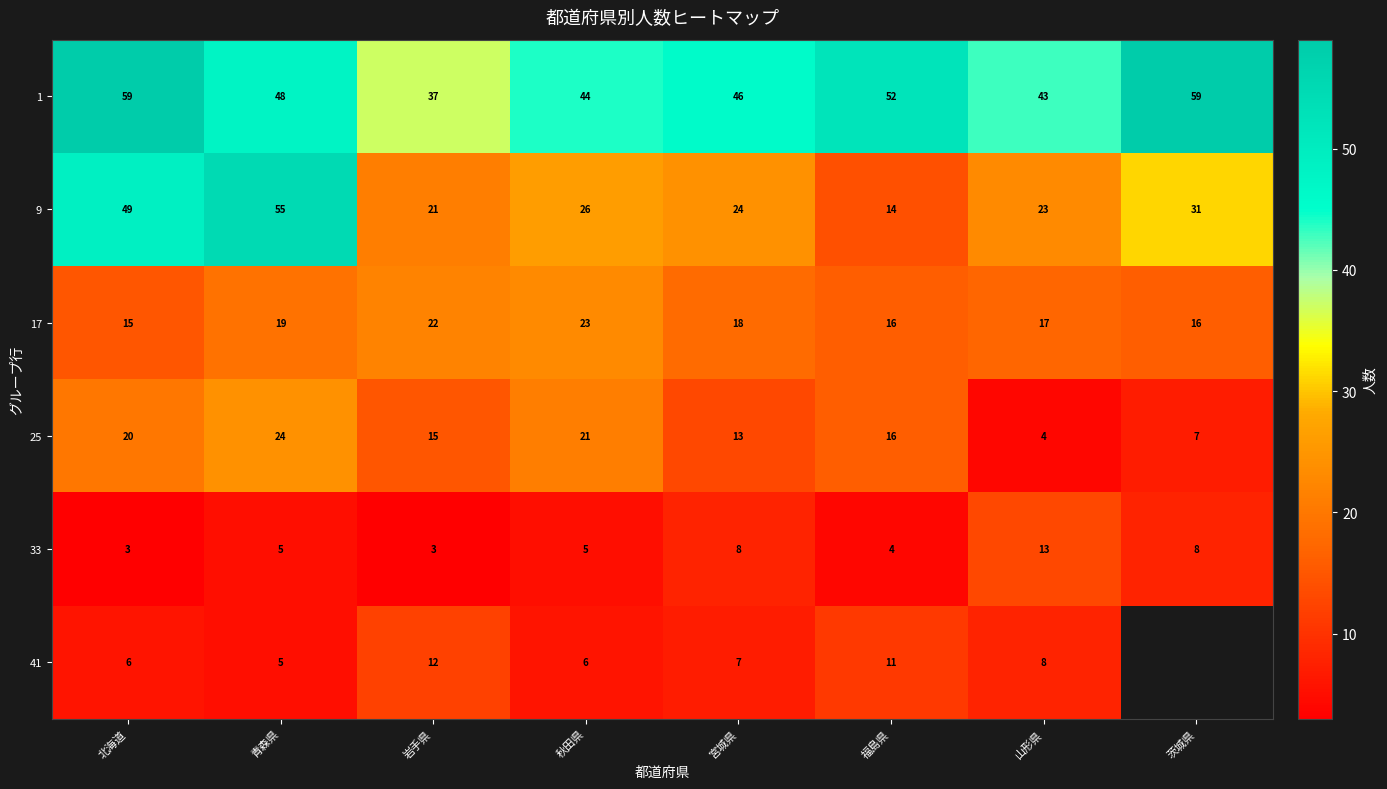

Read the 9 value at 山形県, to the nearest 5.

25